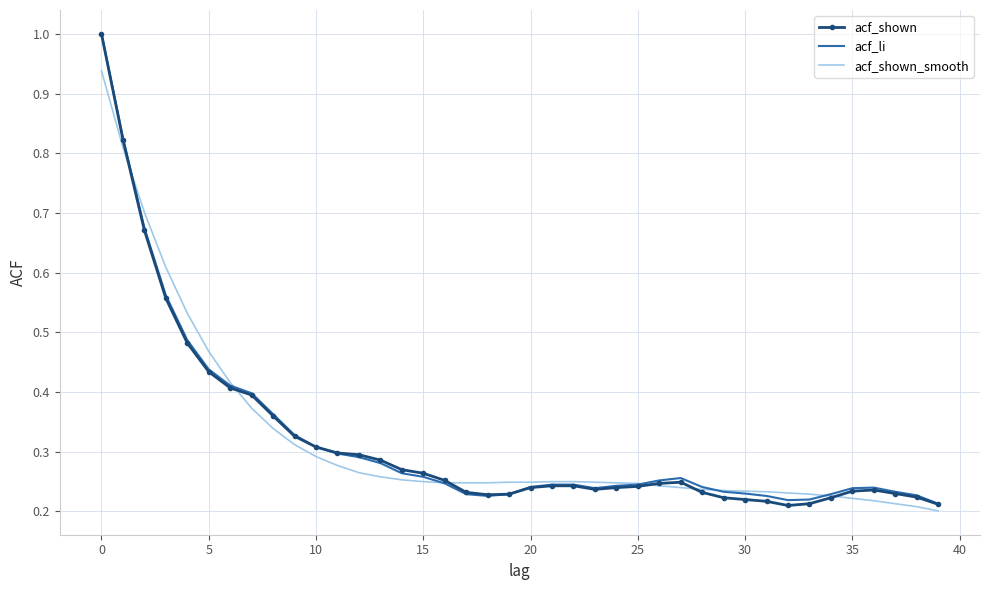

Which series has the largest range (max minus min)?

acf_shown